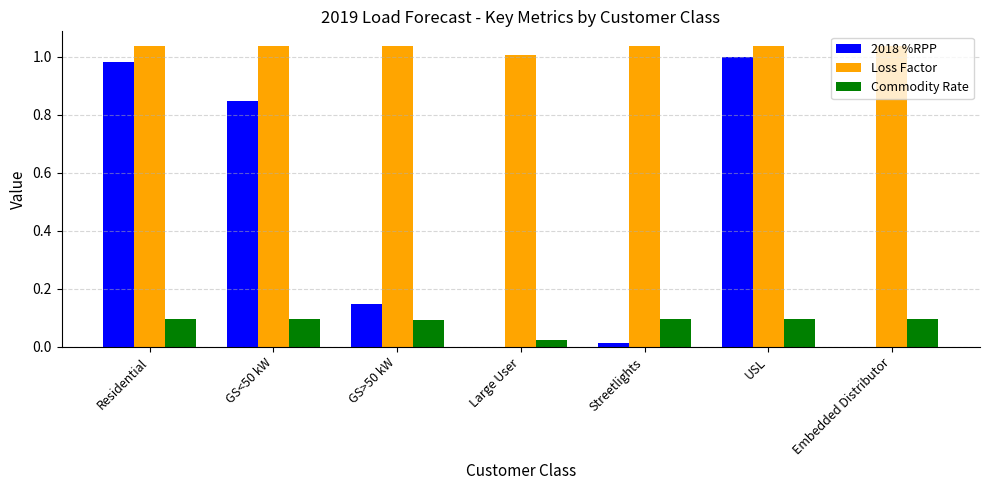

True or false: 2018 %RPP has a value of 0.6 at Residential.

False